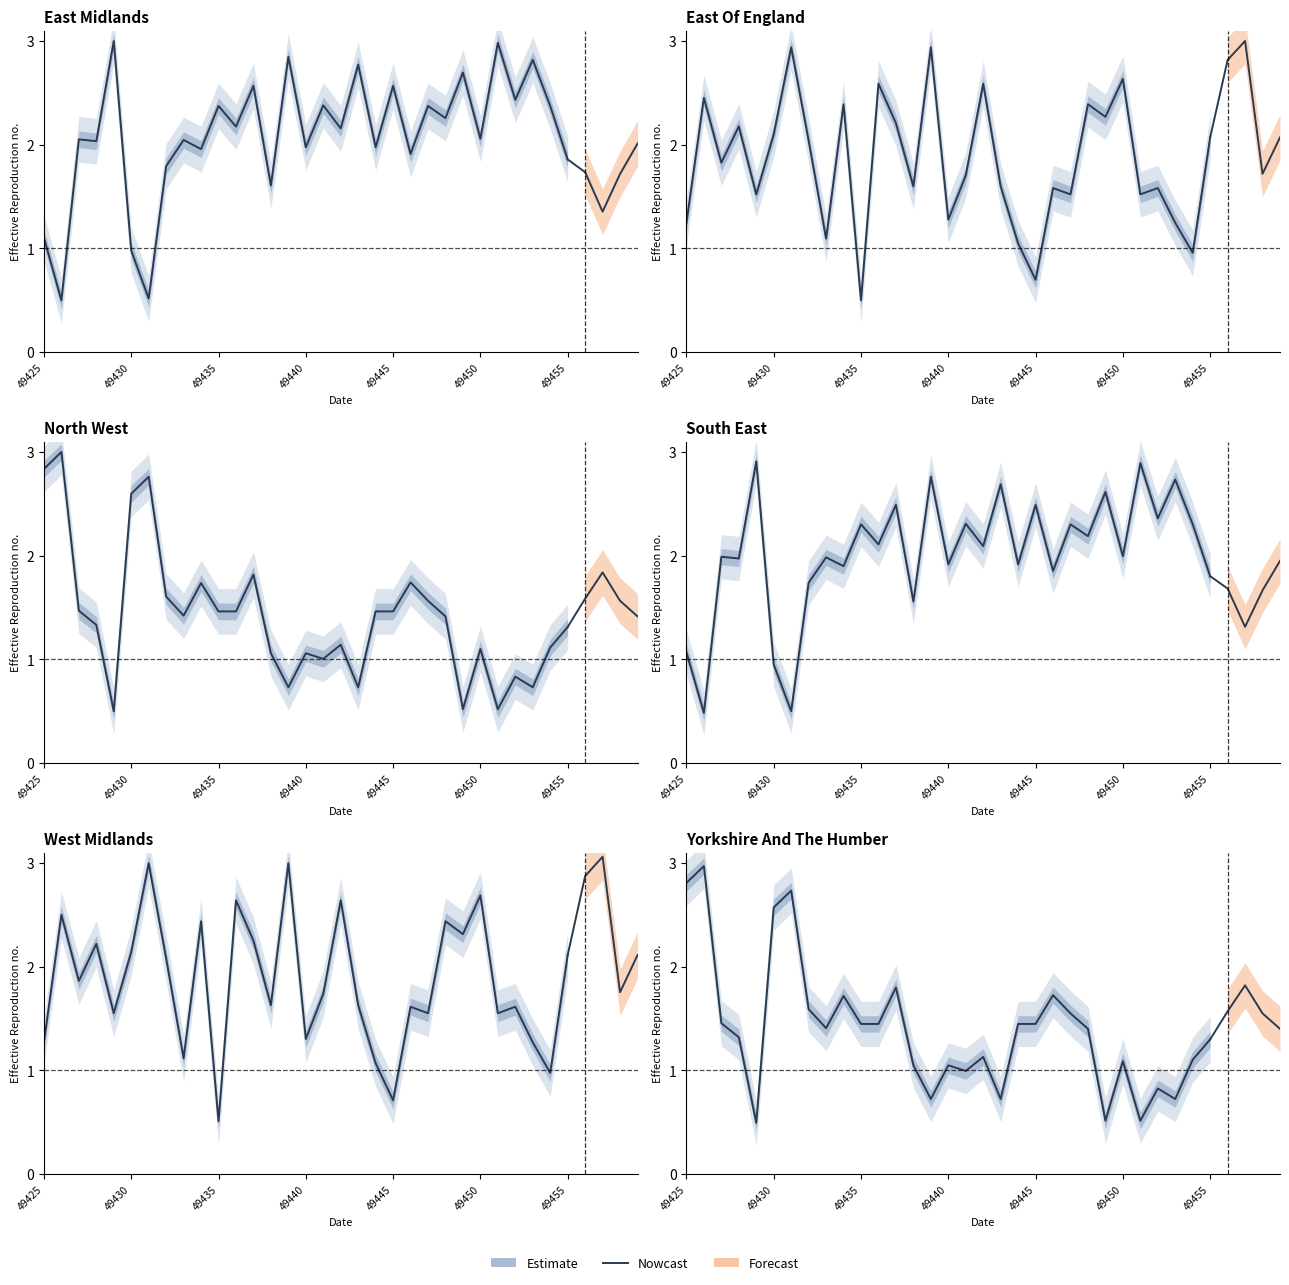

Is it true that the value at 17 is 1.1?

True